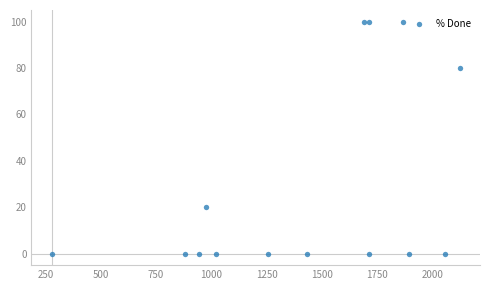

What is the range of Y values (max minus min)?

100